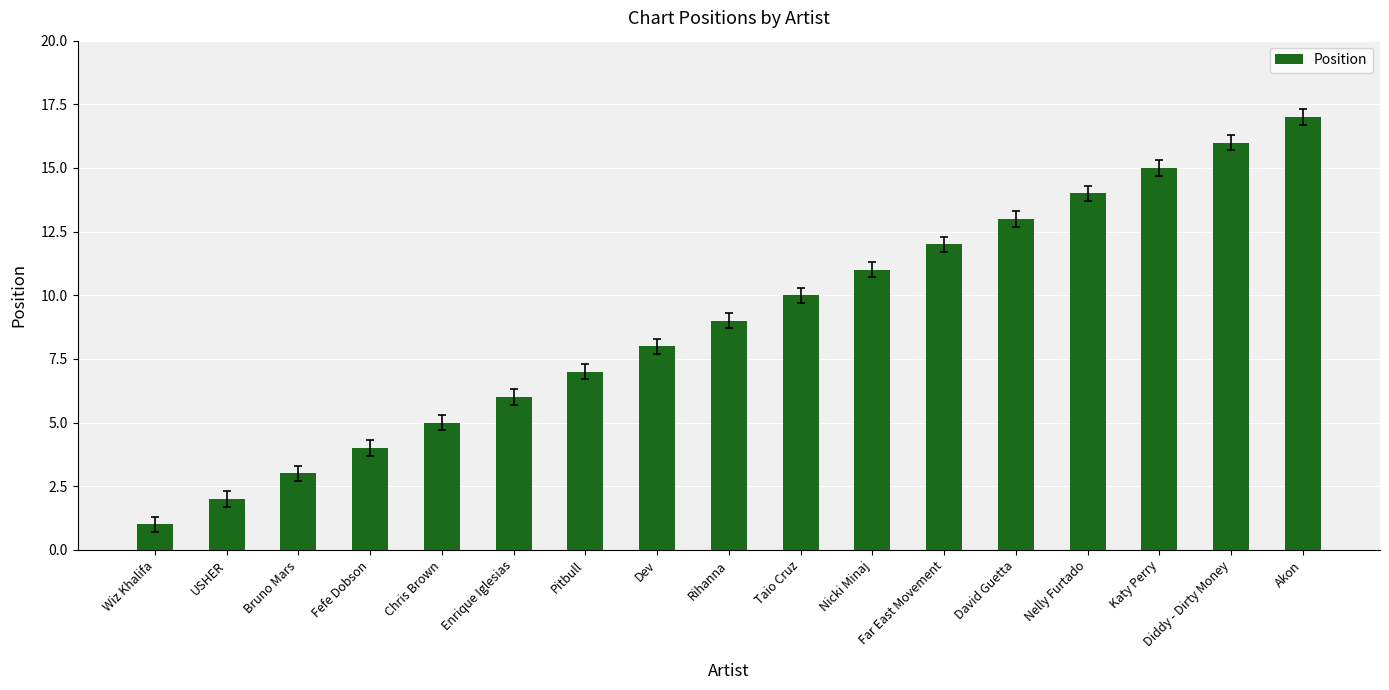

True or false: the data shows 12 at Pitbull.

False